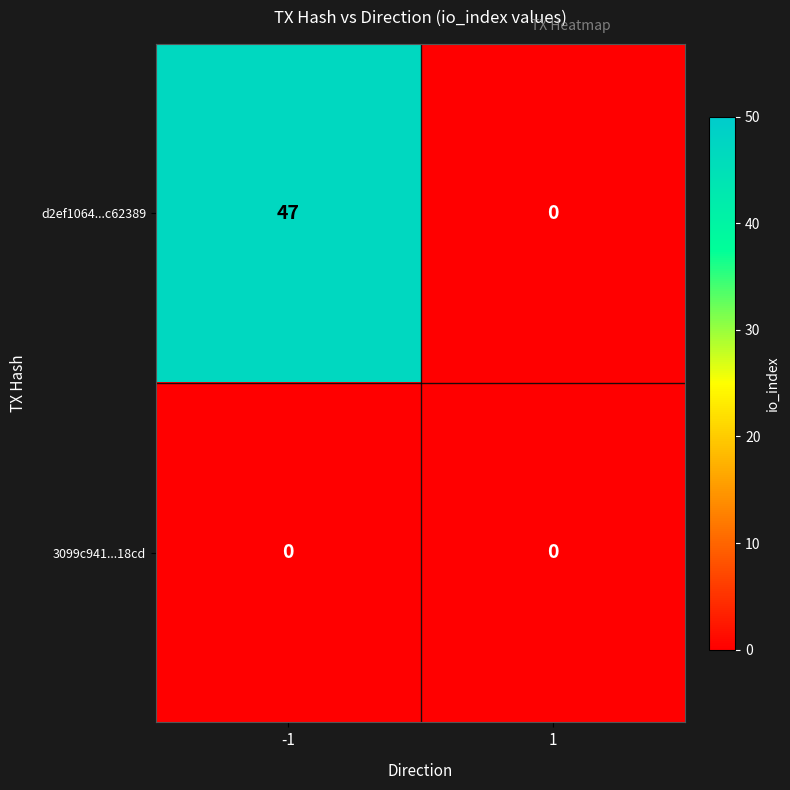

Rank the series at -1 from lowest to highest value.

3099c941...18cd, d2ef1064...c62389